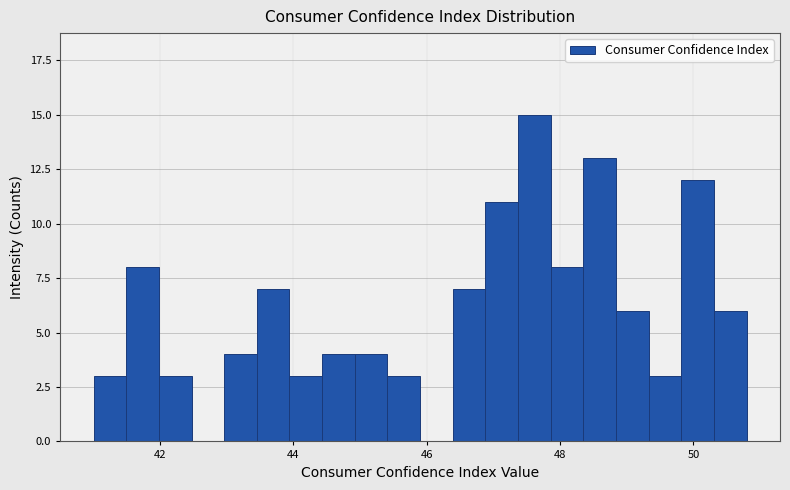

Read against the x-axis, roughly where is the centre of the tallest bar?

47.6